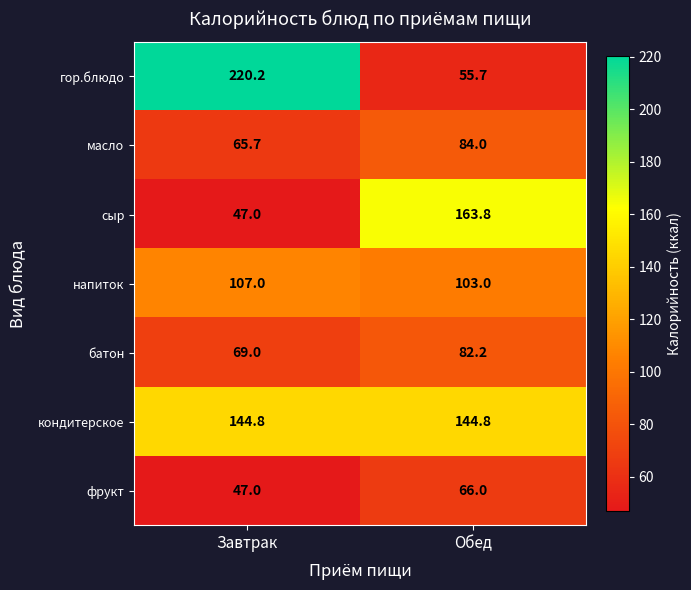

Is the value of кондитерское at Обед greater than the value of батон at Обед?

Yes